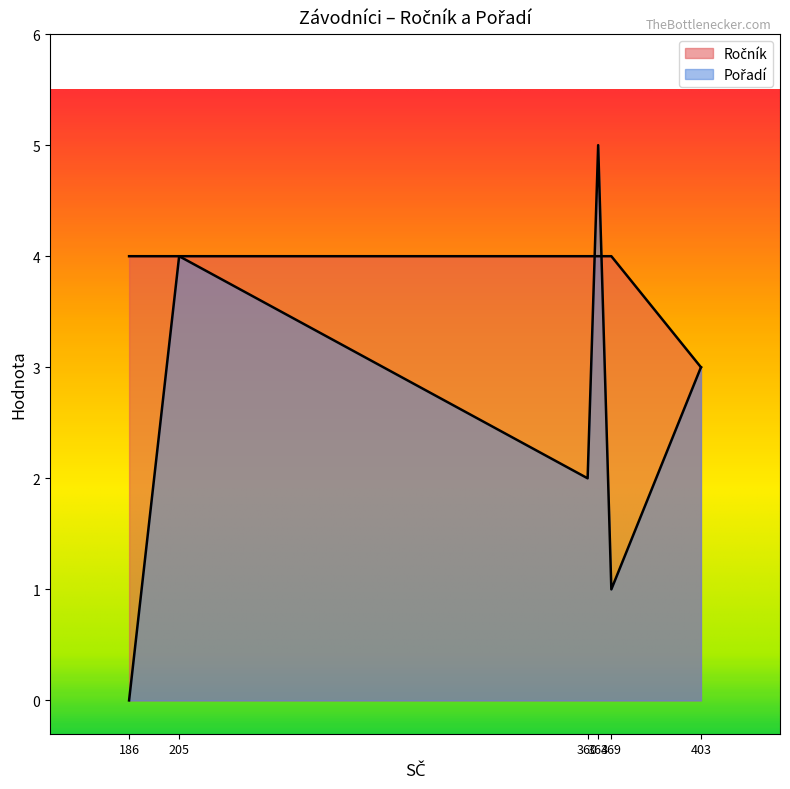

At how many categories does at least one series exceed 2?

6